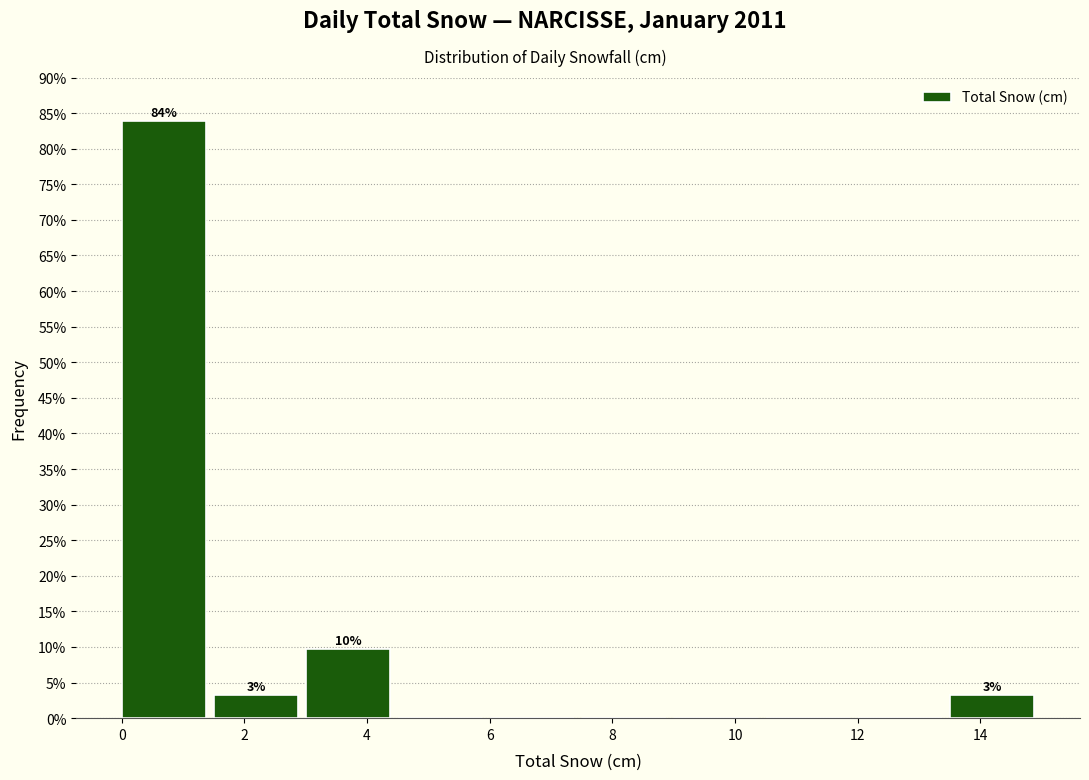

Over which range of the x-axis is the bar tallest?

0.0 to 1.5